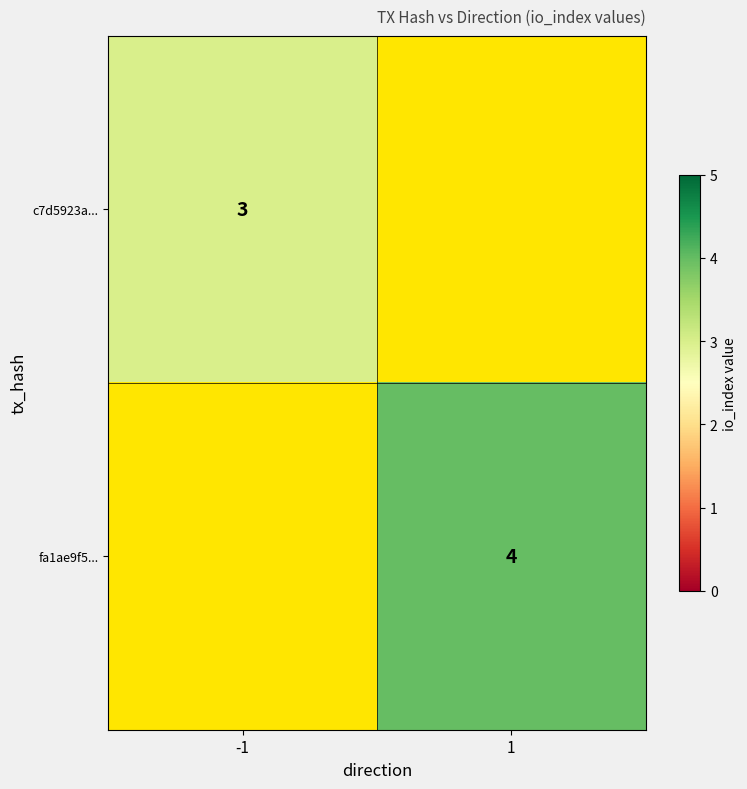

What is the maximum value shown in the chart?

4